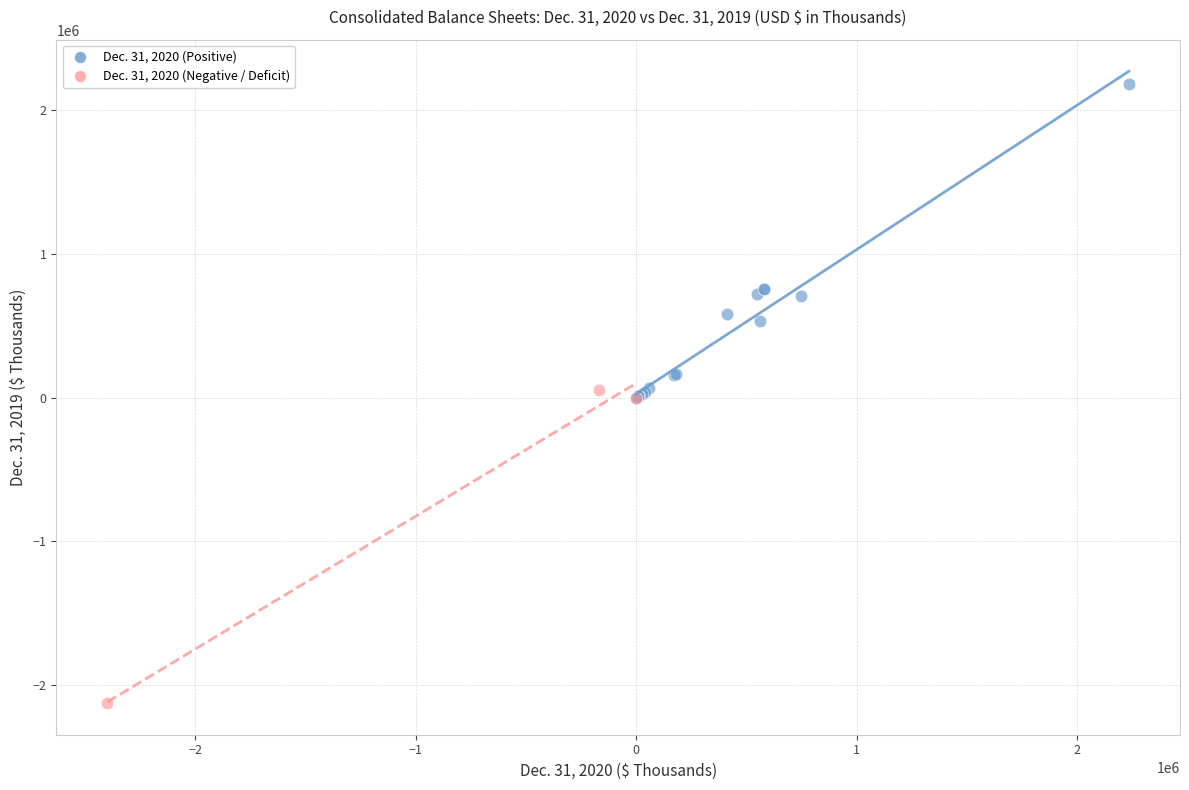

Which series reaches the minimum Y coordinate?

Dec. 31, 2020 (Negative / Deficit)